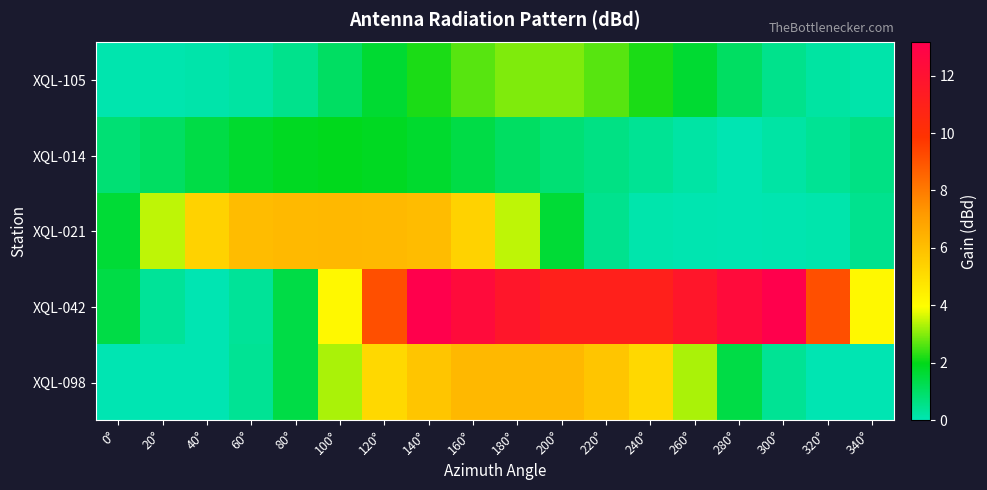

Reading right to left, transcribe all the data shown in this chart.

XQL-105: 340°=0.1	320°=0.2	300°=0.5	280°=1.0	260°=1.6	240°=2.2	220°=2.7	200°=3.0	180°=3.0	160°=2.7	140°=2.2	120°=1.6	100°=1.0	80°=0.5	60°=0.2	40°=0.1	20°=0.1	0°=0.1
XQL-014: 340°=0.6	320°=0.4	300°=0.2	280°=0.0	260°=0.2	240°=0.4	220°=0.6	200°=0.8	180°=1.1	160°=1.4	140°=1.7	120°=1.9	100°=1.9	80°=1.9	60°=1.7	40°=1.4	20°=1.1	0°=0.8
XQL-021: 340°=0.5	320°=0.1	300°=0.0	280°=0.0	260°=0.0	240°=0.1	220°=0.5	200°=1.6	180°=3.5	160°=5.4	140°=6.1	120°=6.2	100°=6.2	80°=6.2	60°=6.1	40°=5.4	20°=3.5	0°=1.6
XQL-042: 340°=4.2	320°=9.1	300°=13.2	280°=12.4	260°=11.7	240°=11.1	220°=11.1	200°=11.1	180°=11.7	160°=12.4	140°=13.2	120°=9.1	100°=4.2	80°=1.4	60°=0.3	40°=0.0	20°=0.3	0°=1.4
XQL-098: 340°=0.0	320°=0.0	300°=0.4	280°=1.4	260°=3.3	240°=5.2	220°=5.8	200°=6.2	180°=6.2	160°=6.2	140°=5.8	120°=5.2	100°=3.3	80°=1.4	60°=0.4	40°=0.0	20°=0.0	0°=0.0